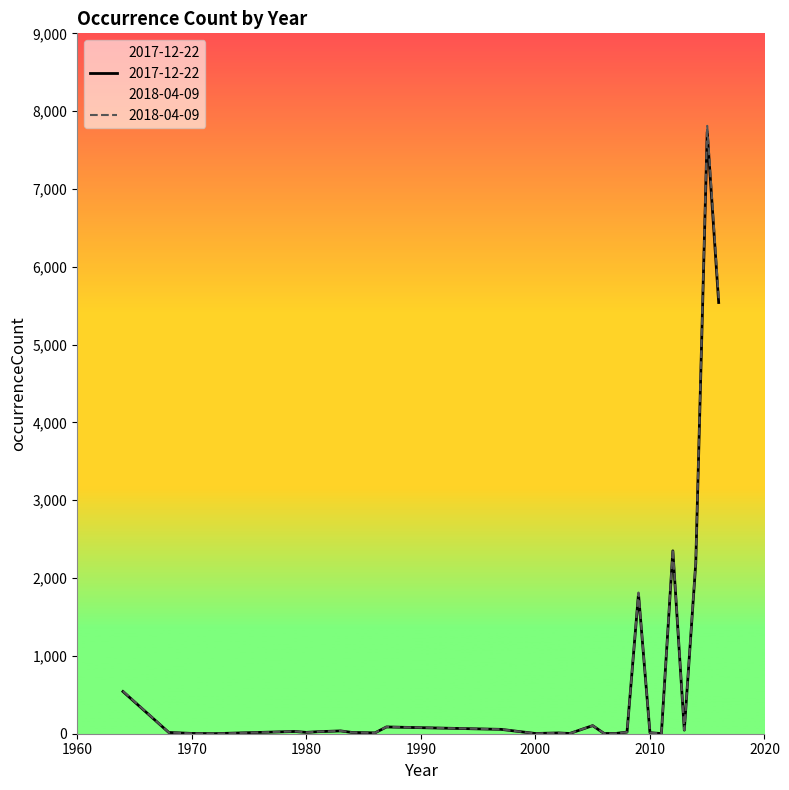

What are all the series names shown in the legend?

2017-12-22, 2018-04-09